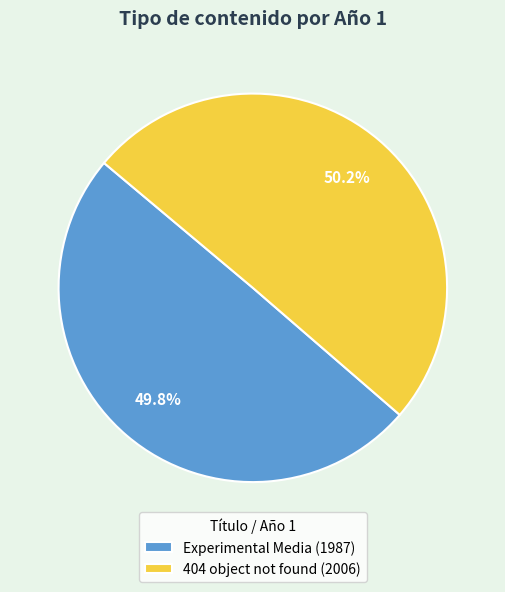

The Experimental Media slice represents 41% of the pie. True or false?

False